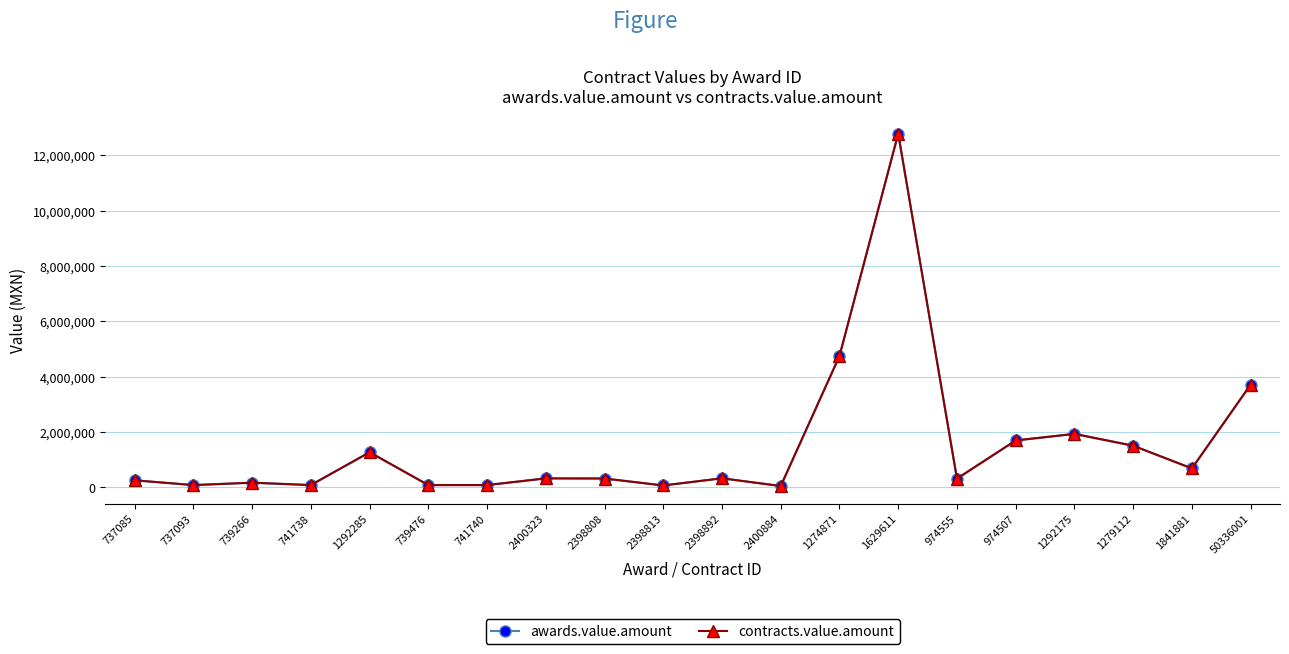

What is the difference between the awards.value.amount values at 1841881 and 739476?

602388.8